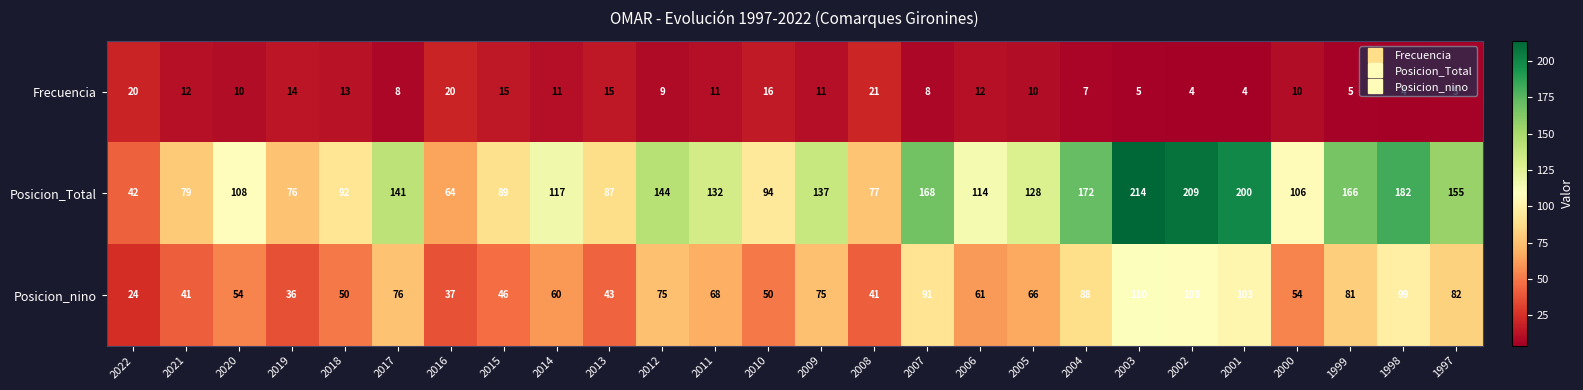

Is it true that Posicion_nino equals 103 at 2001?

True